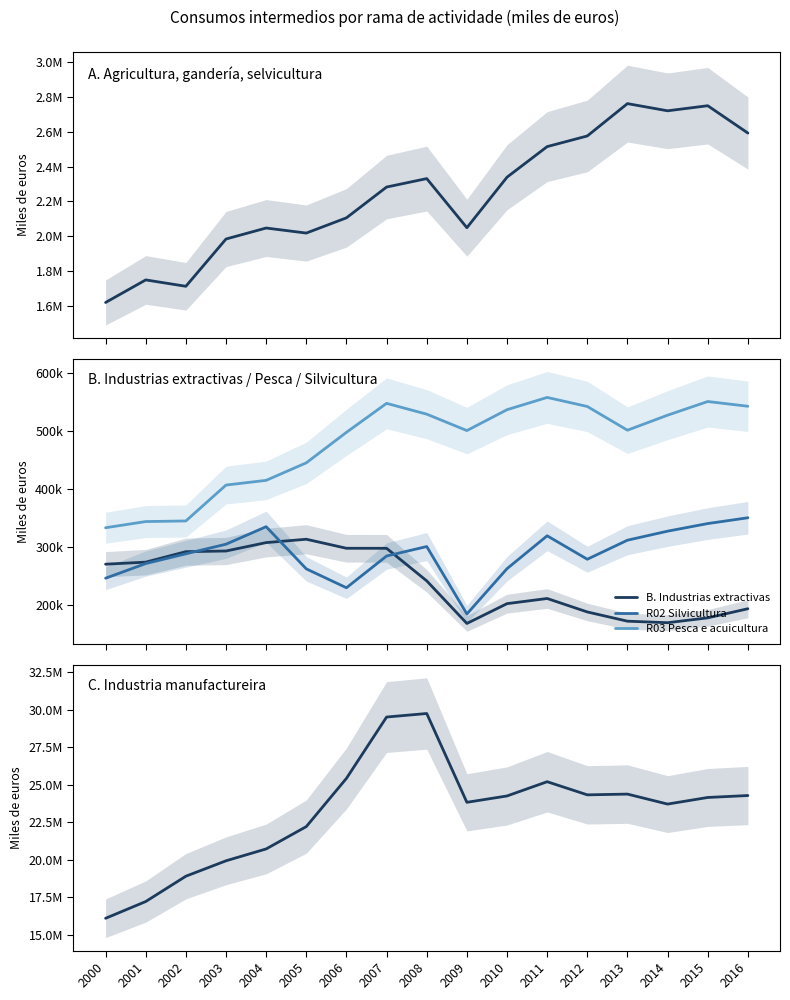

At which category does C. Industria manufactureira reach its first local peak?

2008